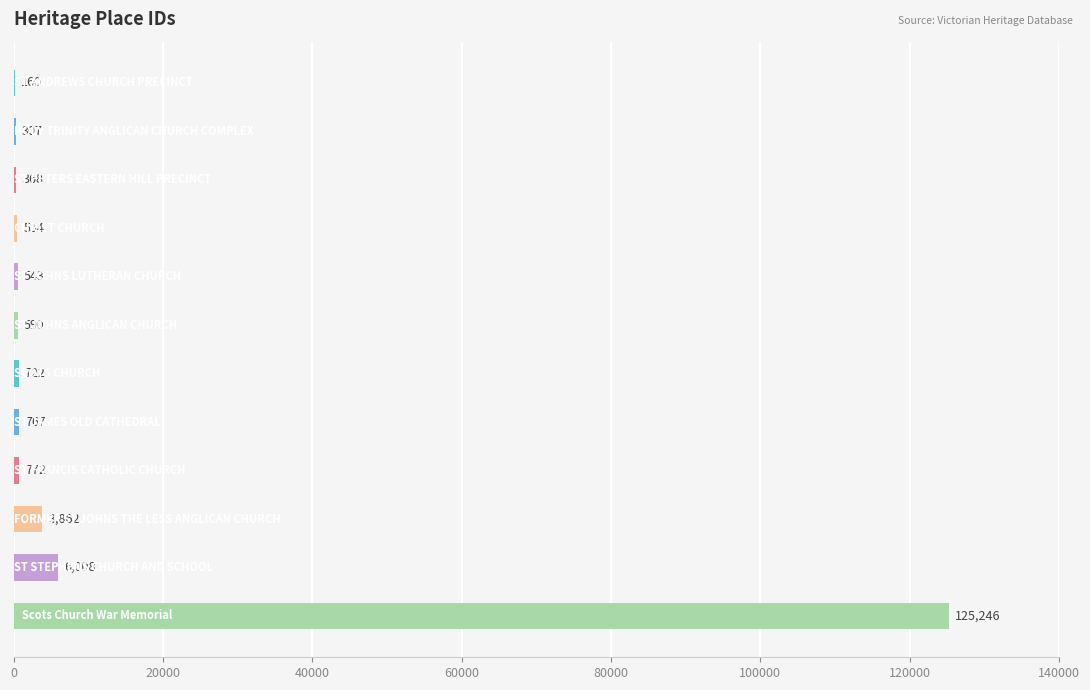

What is the maximum value shown in the chart?

125246